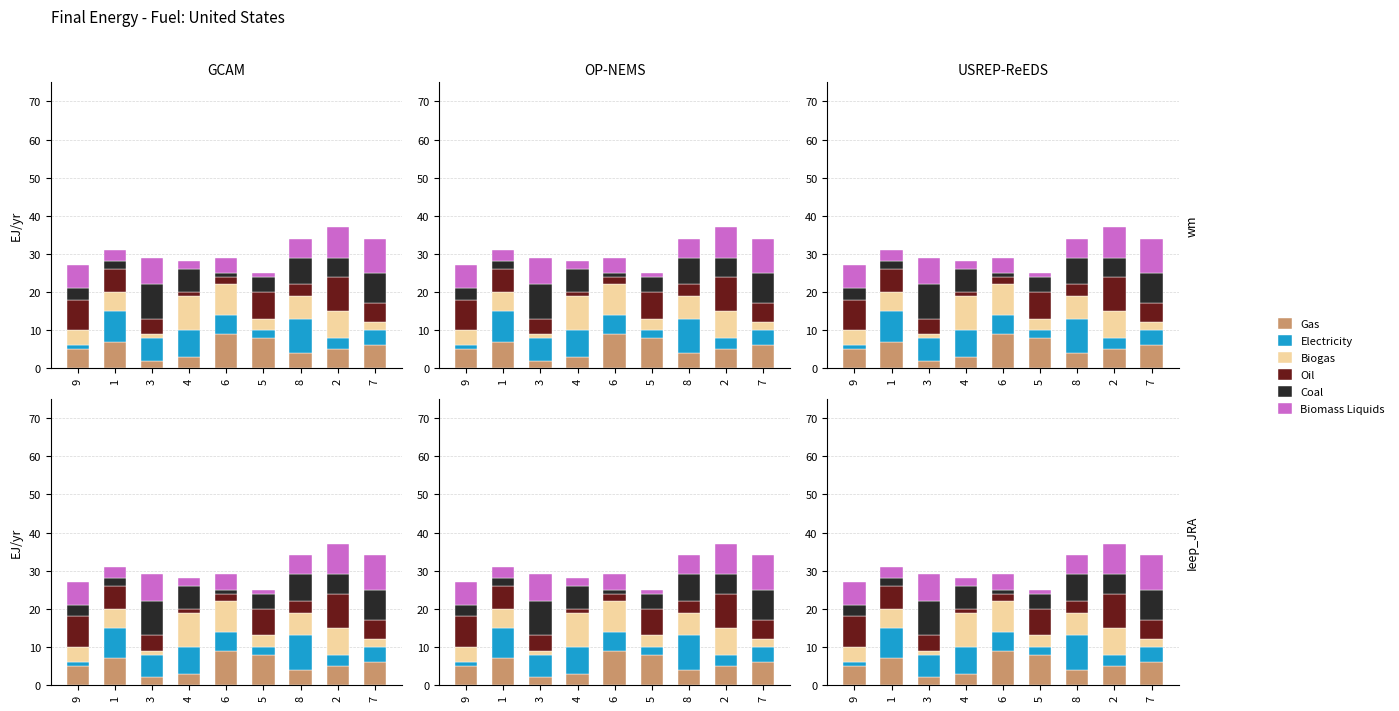

What is the difference between the Electricity values at 7 and 9?

3